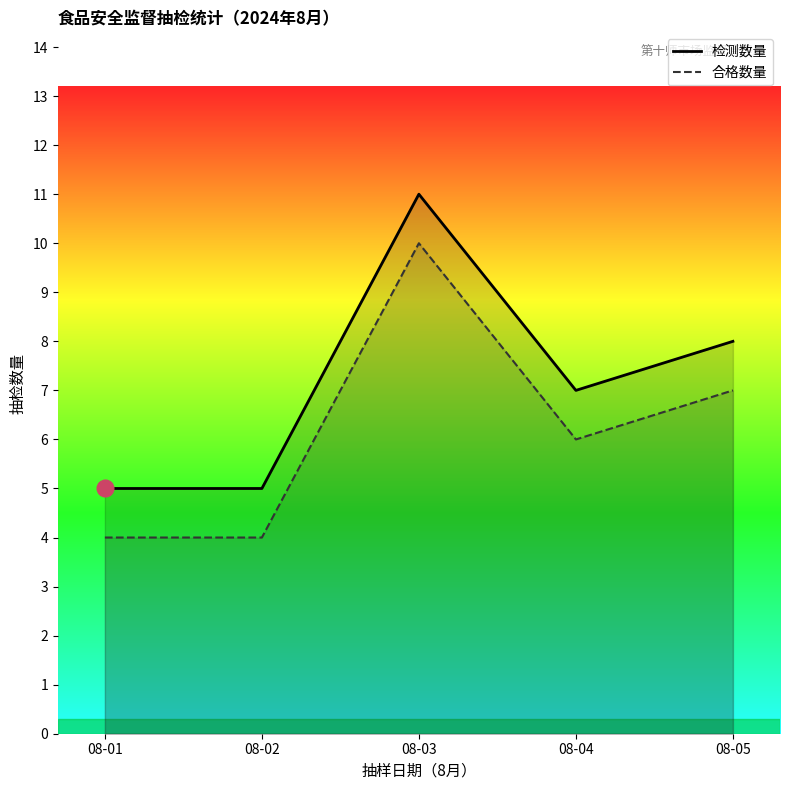

Where is the first local minimum for 检测数量?

08-04